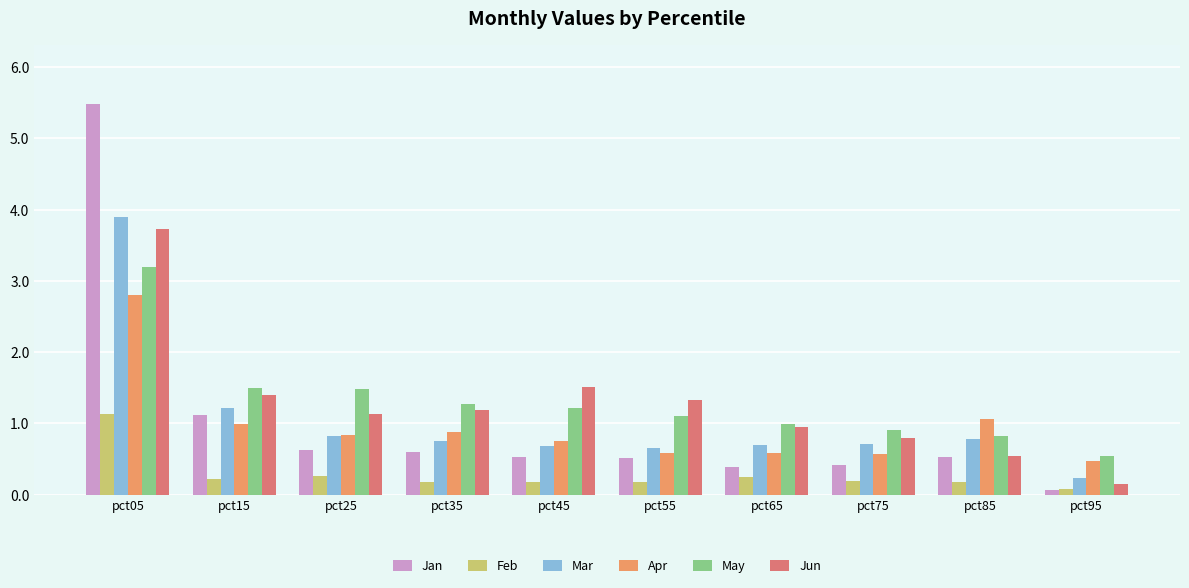

What is the difference between the highest and lowest values at pct05?

4.3